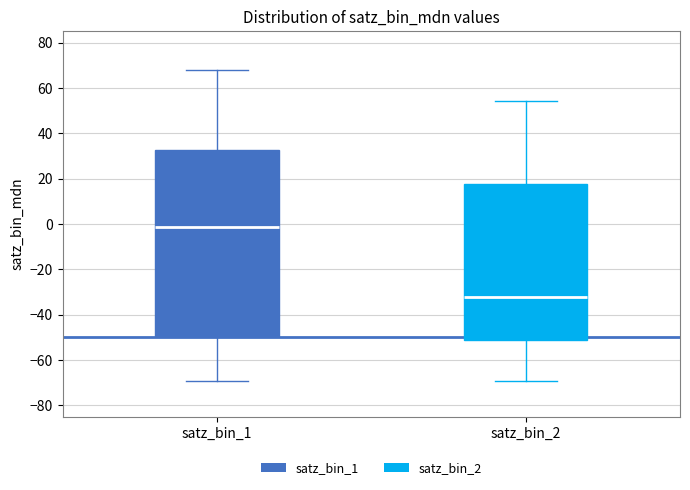

Comparing the boxes themselves (not the whiskers), which one is the tallest?

satz_bin_1